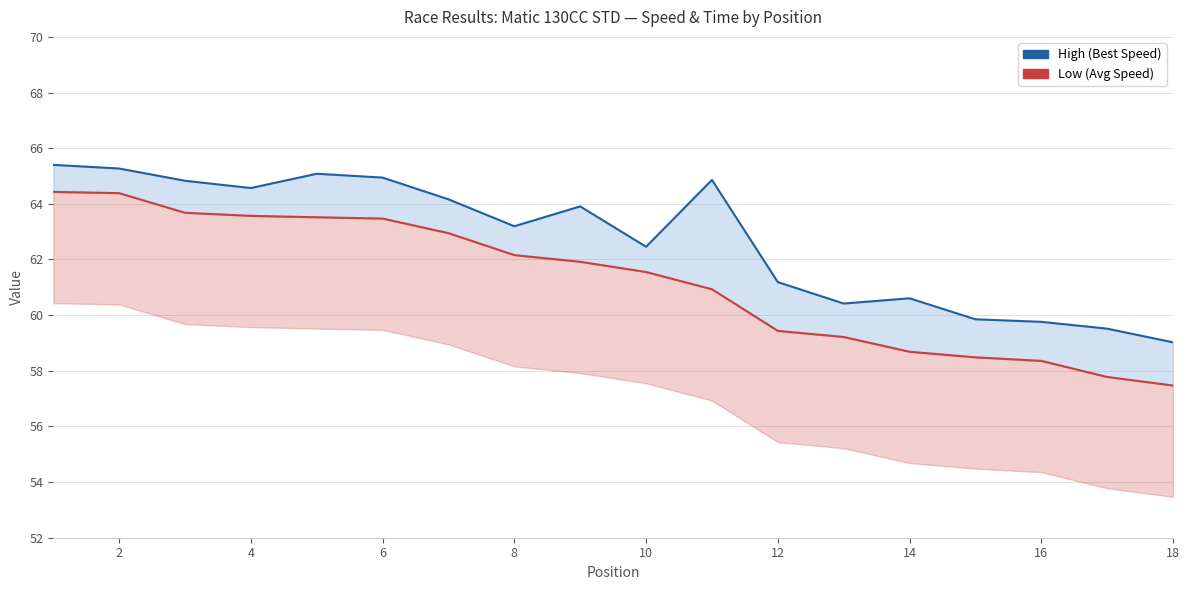

True or false: Average Speed (line) has more than 1 points higher than both neighbors.

False